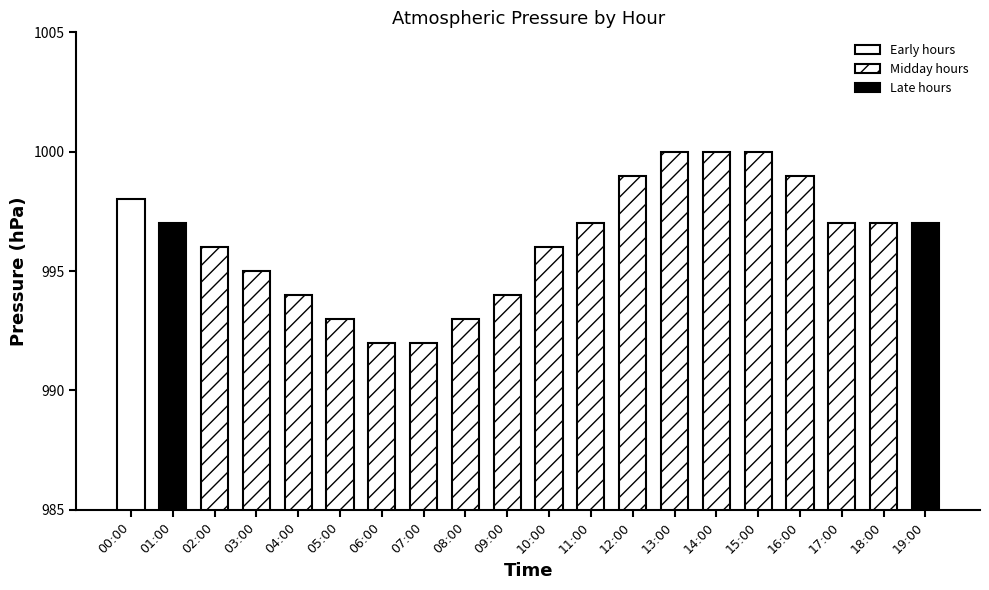

Approximately how many times larger is the value at 16:00 compared to 00:00?

1.0